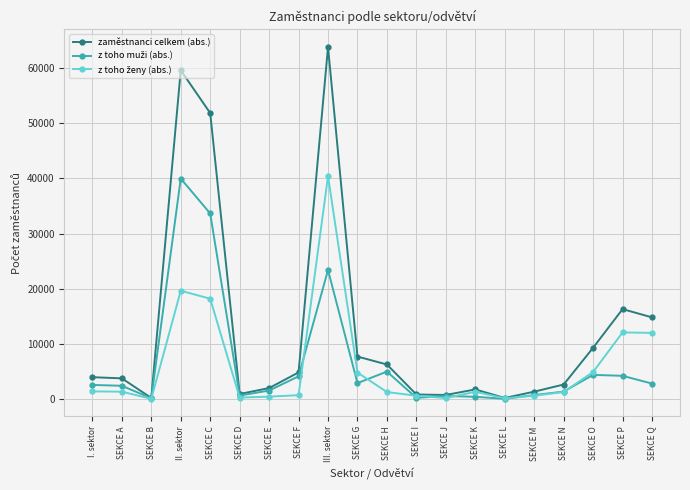

Is this an area chart (filled region under the line)?

No